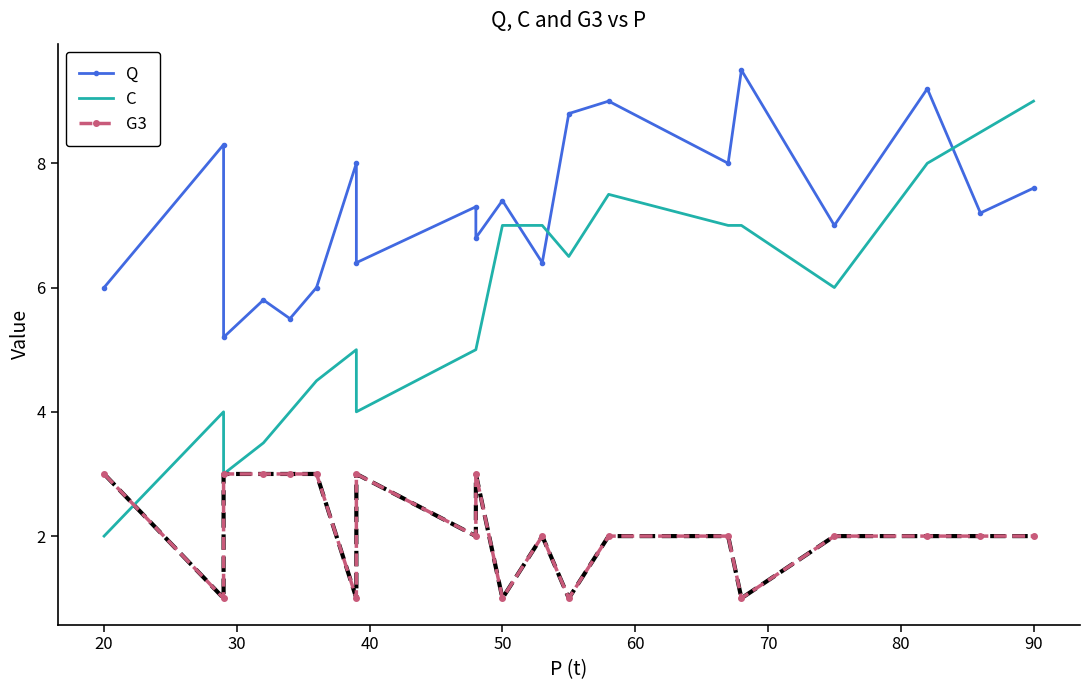

What is the difference between the maximum and minimum values in the Q series?

4.3